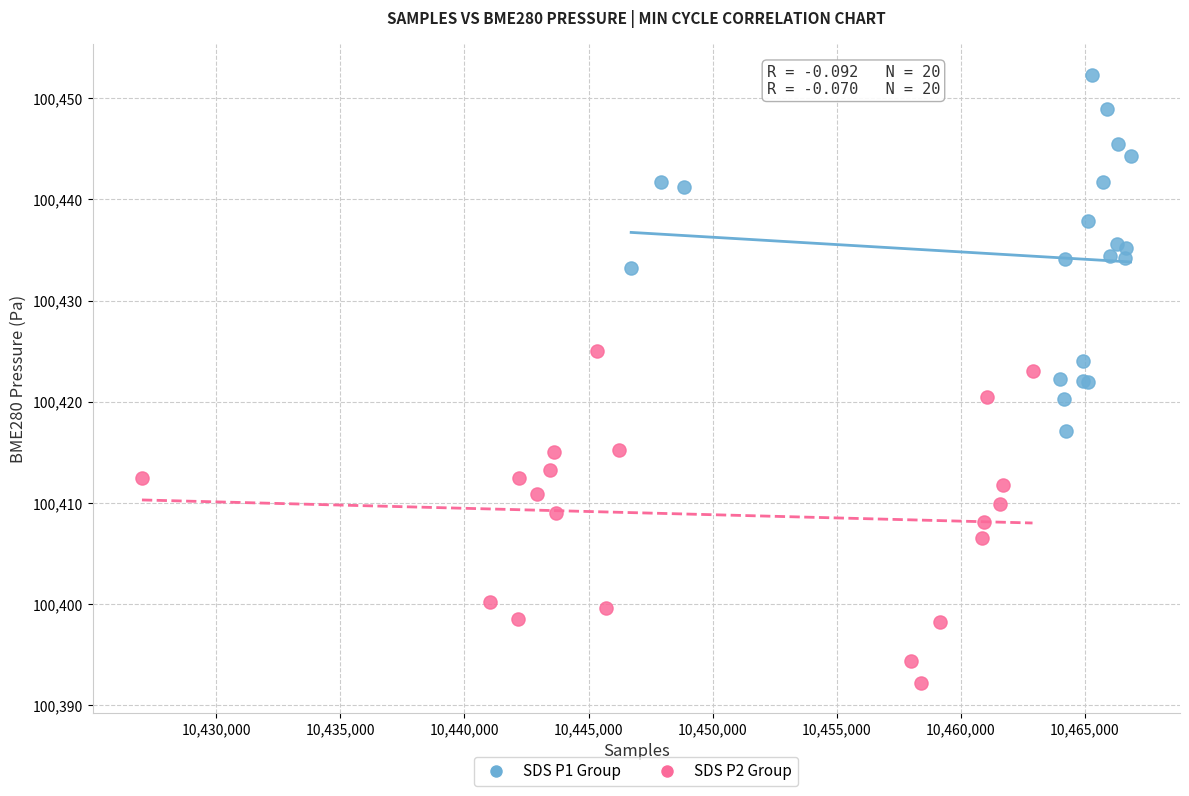

Which series contains the lowest Y value?

SDS P2 Group